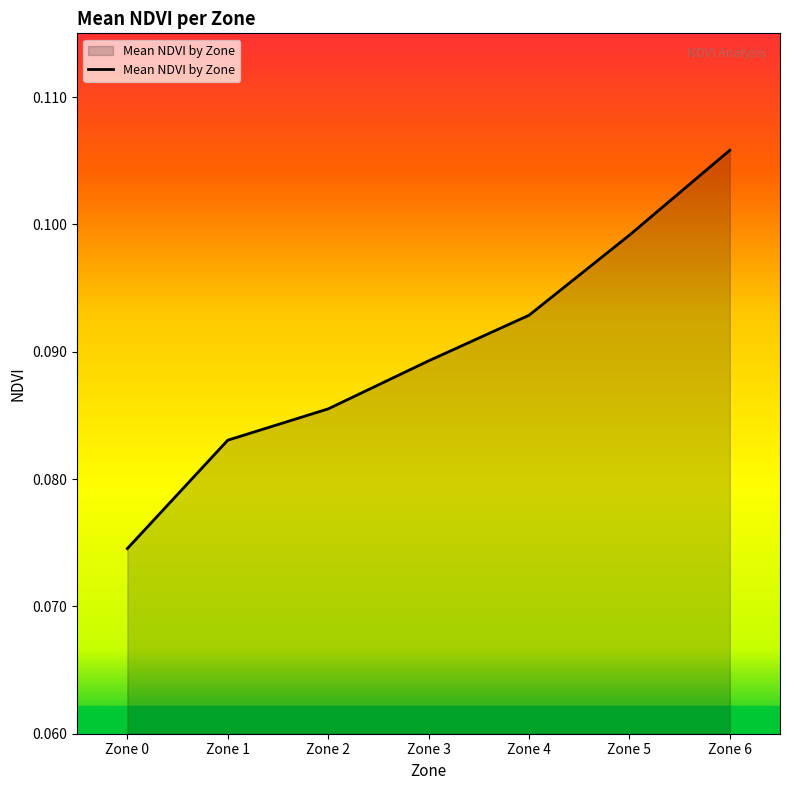

True or false: the data has more than 2 interior local peaks.

False